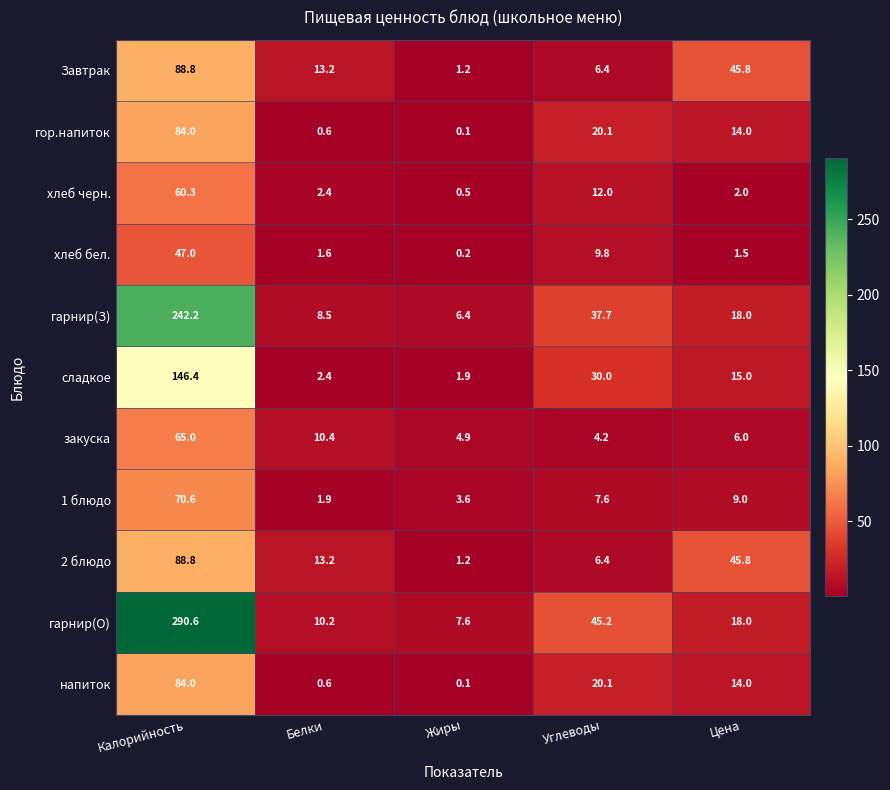

At which label is хлеб бел. closest to 23?

Углеводы